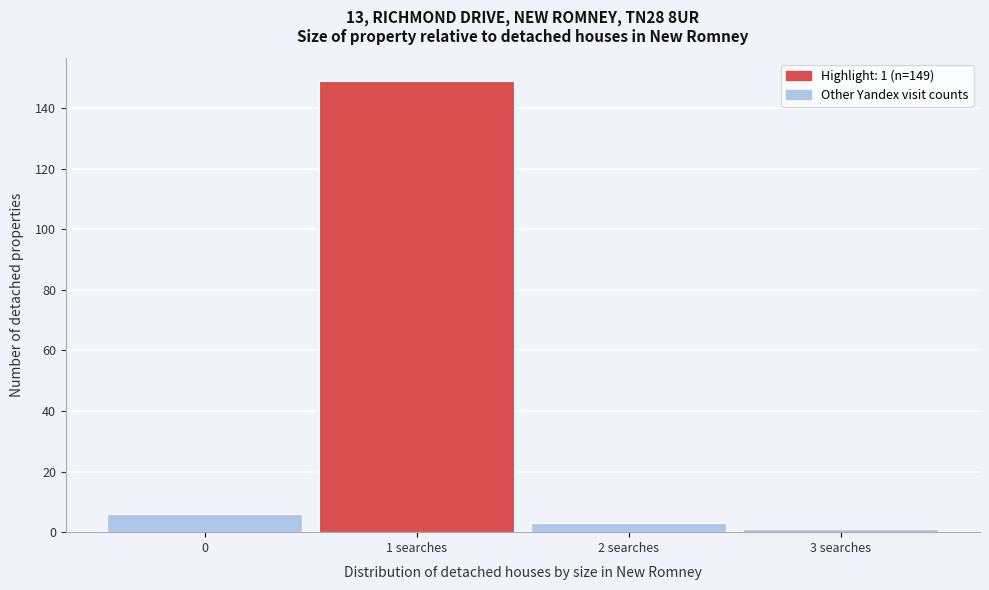

Reading left to right, list all the values displayed in this chart.

0=6	1 searches=149	2 searches=3	3 searches=1